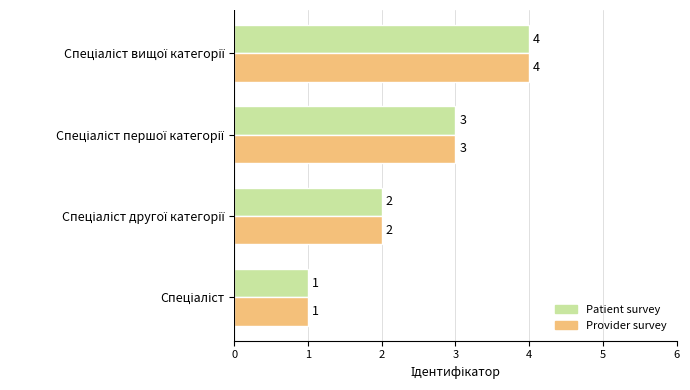

How many categories are shown in the chart?

4